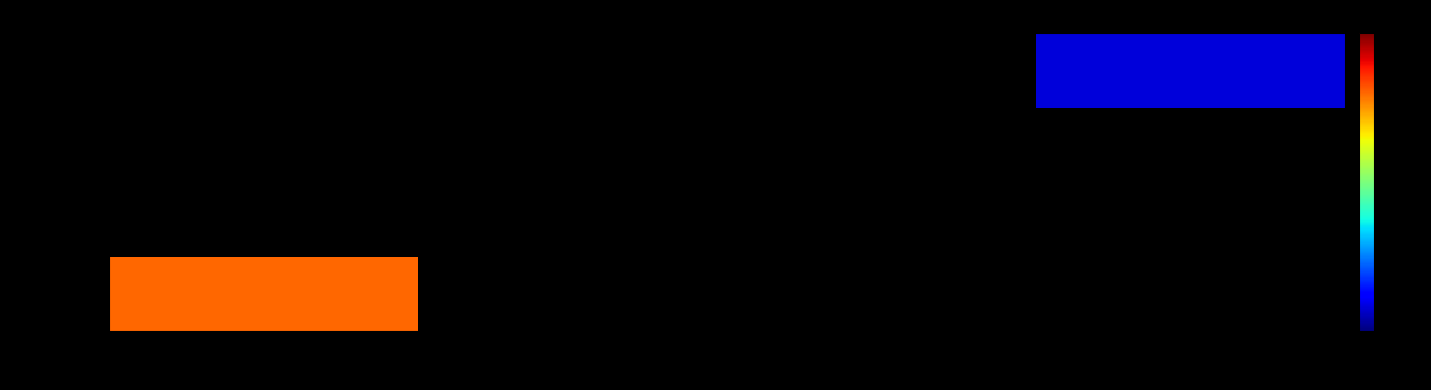

At how many categories does at least one series exceed 13?

1